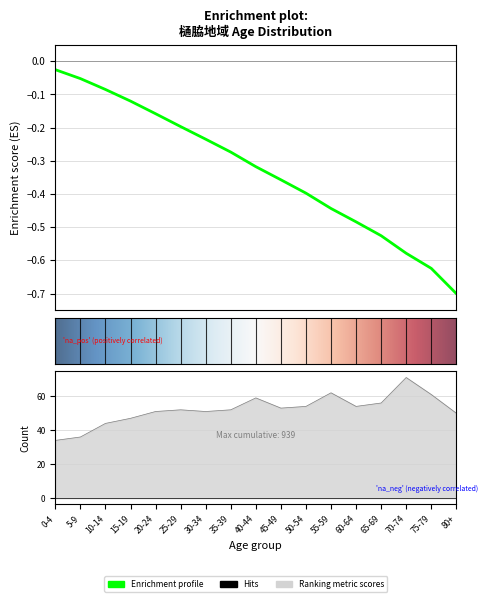

What is the average value of the Female_cumulative series?

-0.3